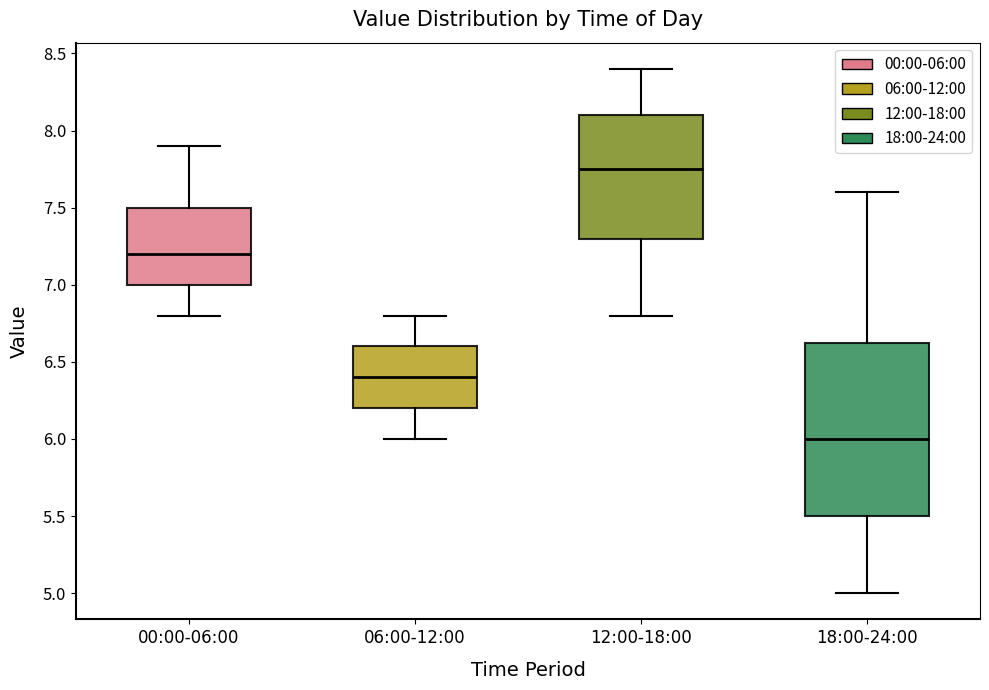

Reading left to right, read every box against the y-axis: the position of its median line, the range the box covers, and the ends of its whiskers. The values are not printed on the chart, so give them approximately, as read against the axis.

00:00-06:00: median 7.20, box 7.00 to 7.50, whiskers 6.80 to 7.90
06:00-12:00: median 6.40, box 6.20 to 6.60, whiskers 6.00 to 6.80
12:00-18:00: median 7.75, box 7.30 to 8.10, whiskers 6.80 to 8.40
18:00-24:00: median 6.00, box 5.50 to 6.65, whiskers 5.00 to 7.60